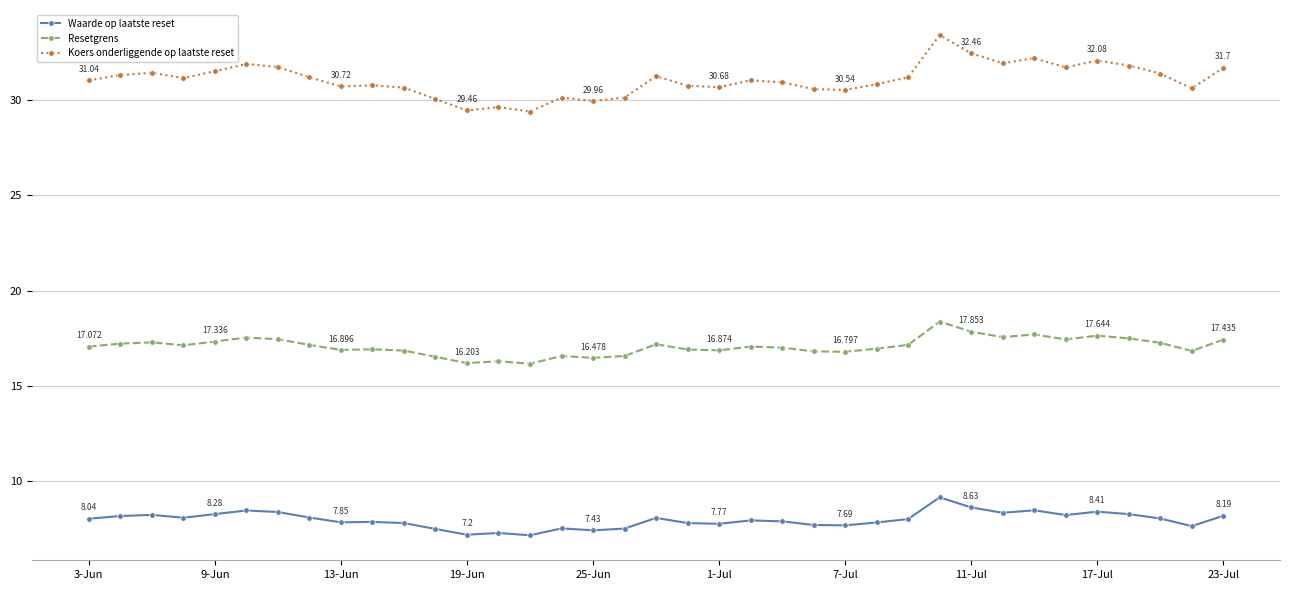

True or false: Koers onderliggende op laatste reset has more than 0 points higher than both neighbors.

True